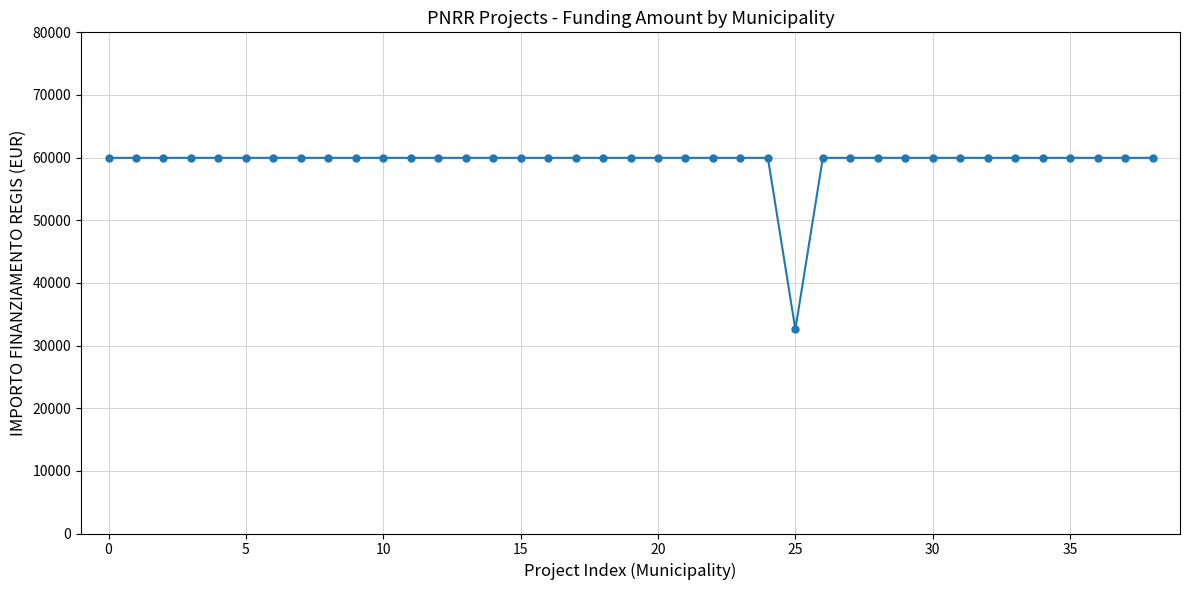

What is the sum of all values?

2311297